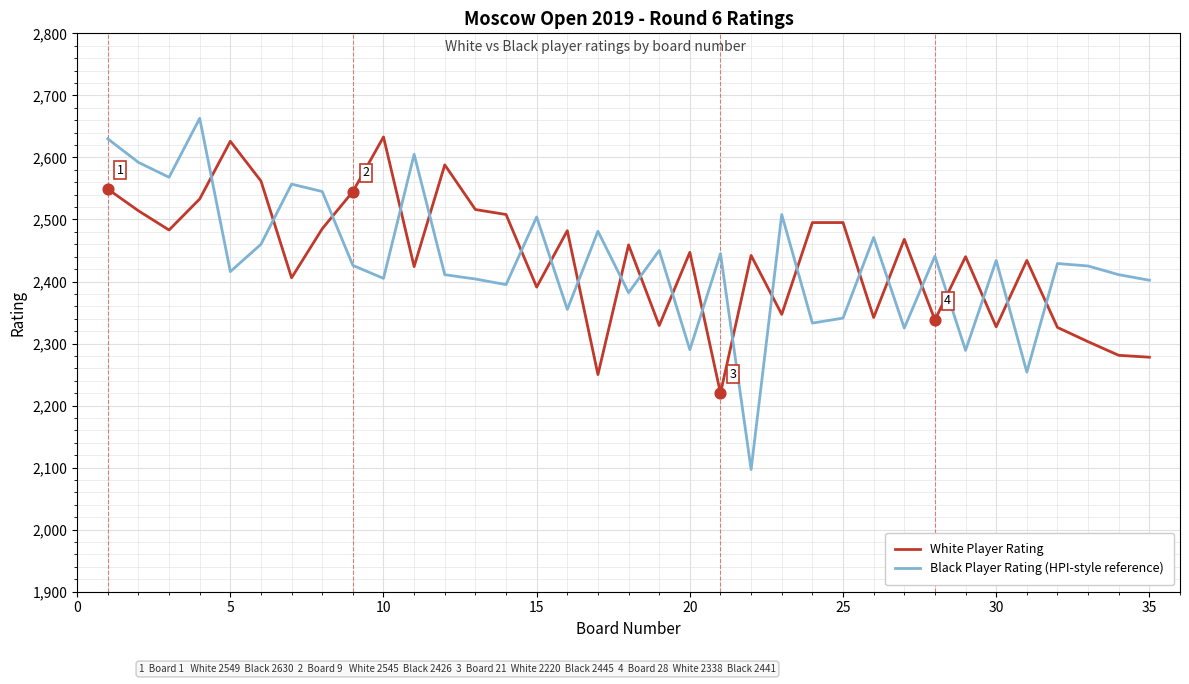

How many intersections are there between Black Player Rating (HPI-style reference) and White Player Rating?

22